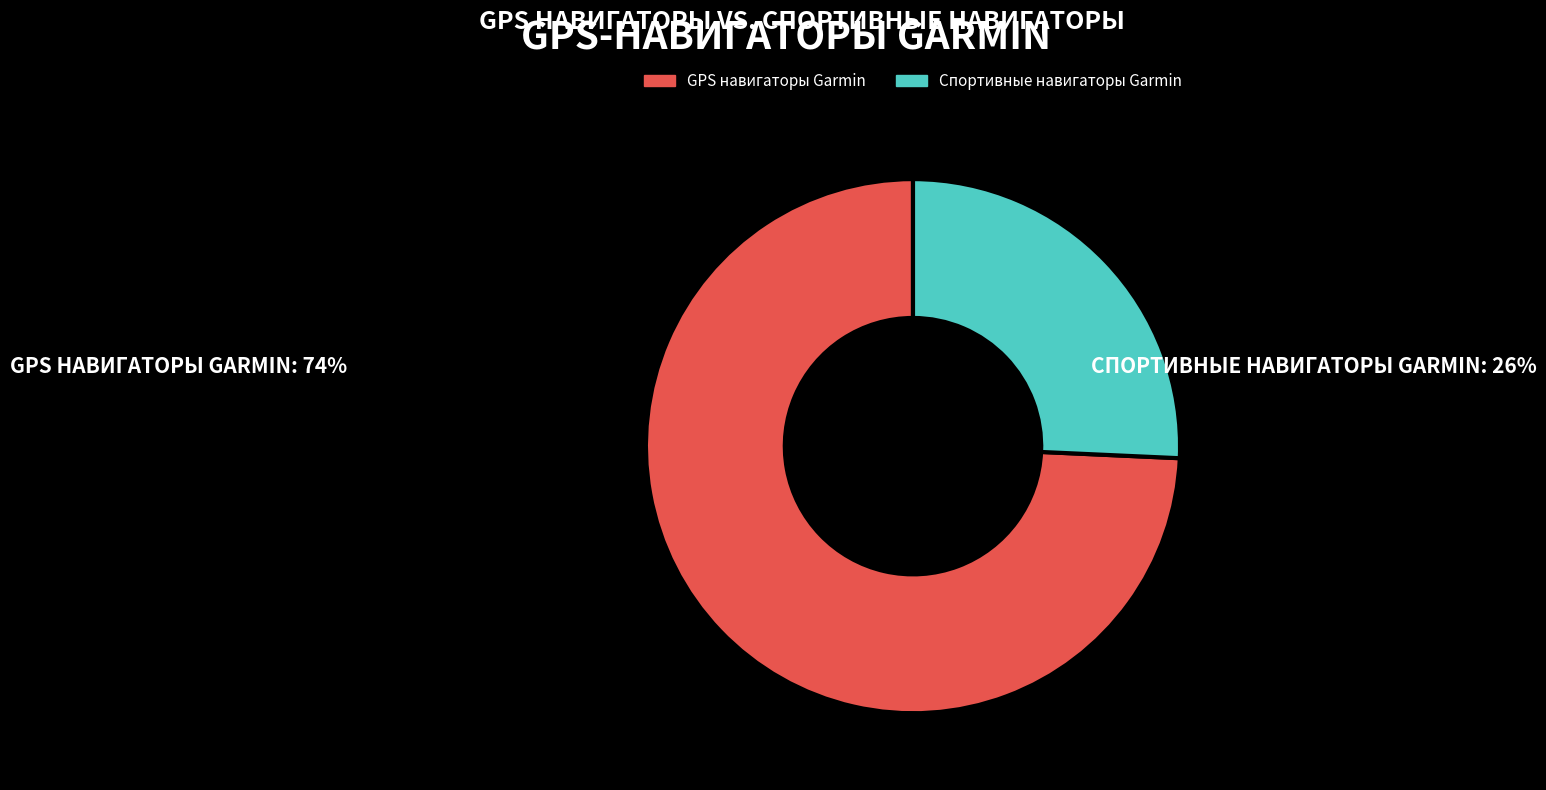

How many slices are in this pie chart?

2